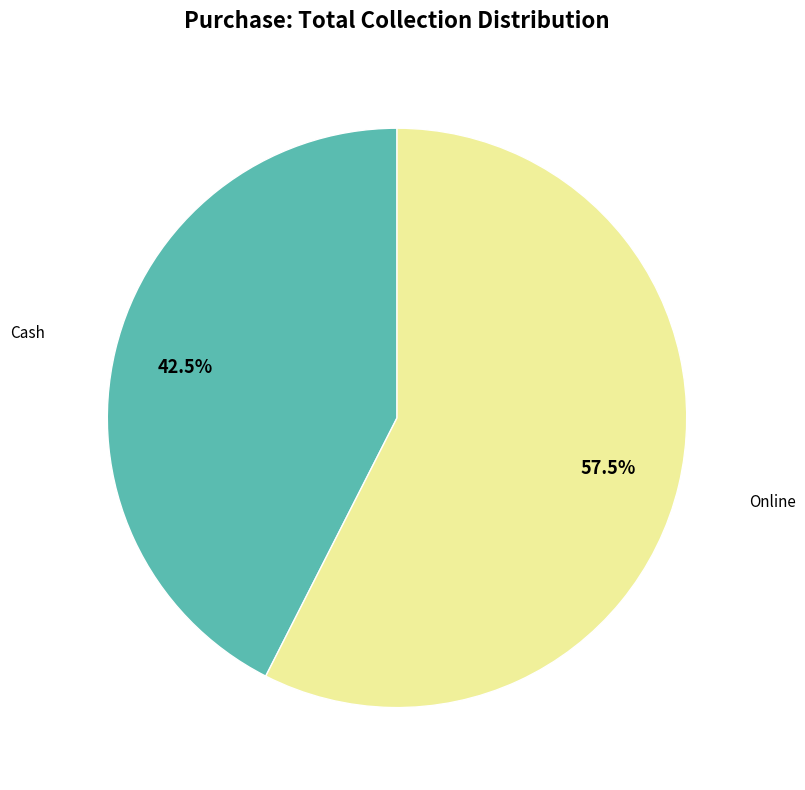

To the nearest percent, what is the difference between the largest and smallest slice percentages?

15%